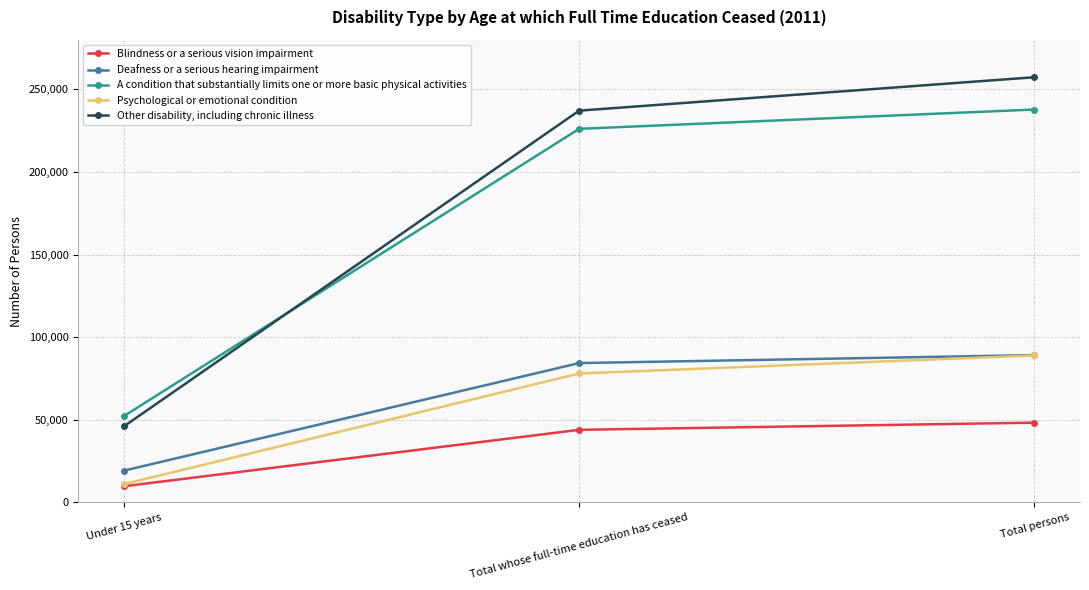

Reading left to right, what are all the values shown in this chart?

Blindness or a serious vision impairment: Under 15 years=9711	Total whose full-time education has ceased=43883	Total persons=48223
Deafness or a serious hearing impairment: Under 15 years=19155	Total whose full-time education has ceased=84280	Total persons=89110
A condition that substantially limits one or more basic physical activities: Under 15 years=52148	Total whose full-time education has ceased=226069	Total persons=237748
Psychological or emotional condition: Under 15 years=10981	Total whose full-time education has ceased=77986	Total persons=88898
Other disability, including chronic illness: Under 15 years=45934	Total whose full-time education has ceased=237075	Total persons=257306